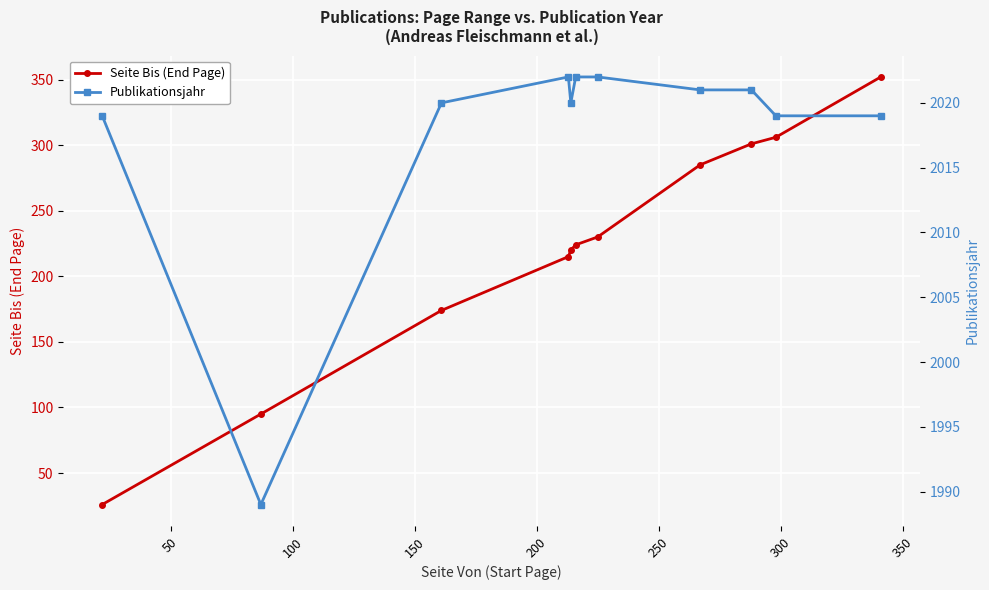

What is the value of the Seite Bis (End Page) point at the 1st from the left?

26